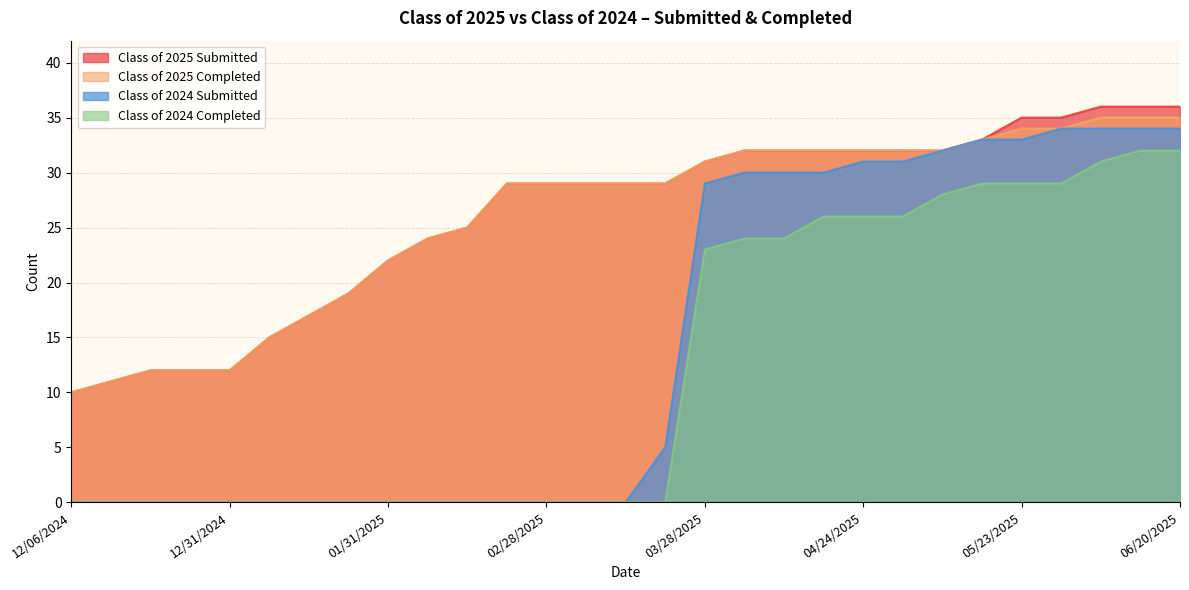

Which series has the largest range (max minus min)?

Class of 2024 Submitted